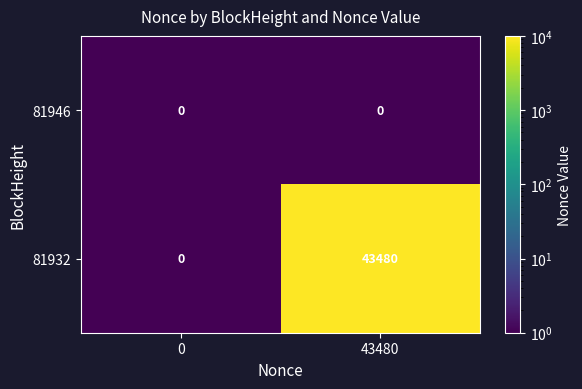

What is the difference between the maximum and minimum values in the 81932 series?

43480